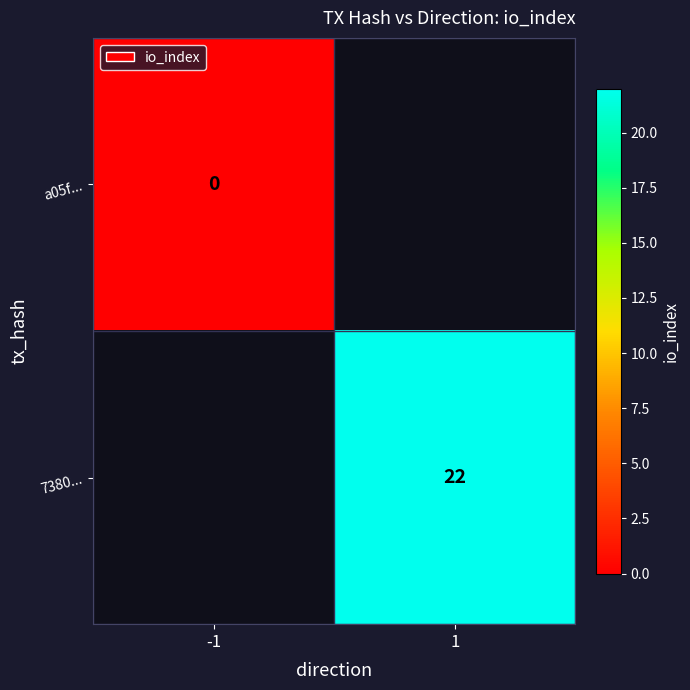

True or false: 7380... has a value of 14 at 1.

False